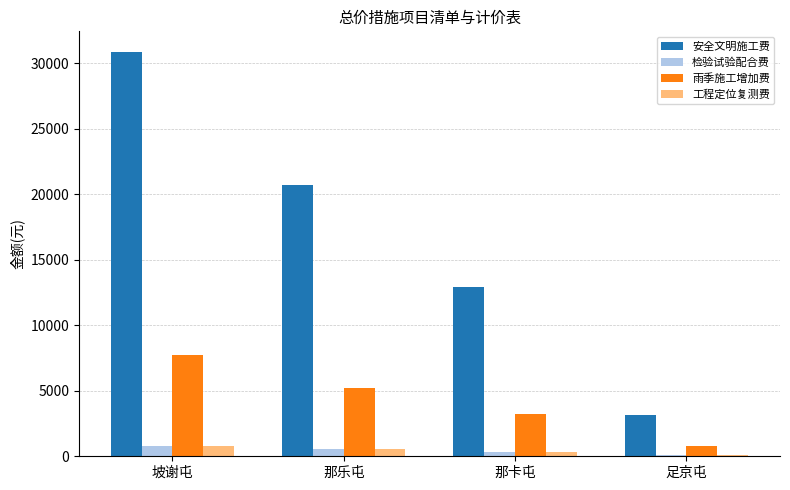

At which label is 雨季施工增加费 closest to 4260?

那乐屯